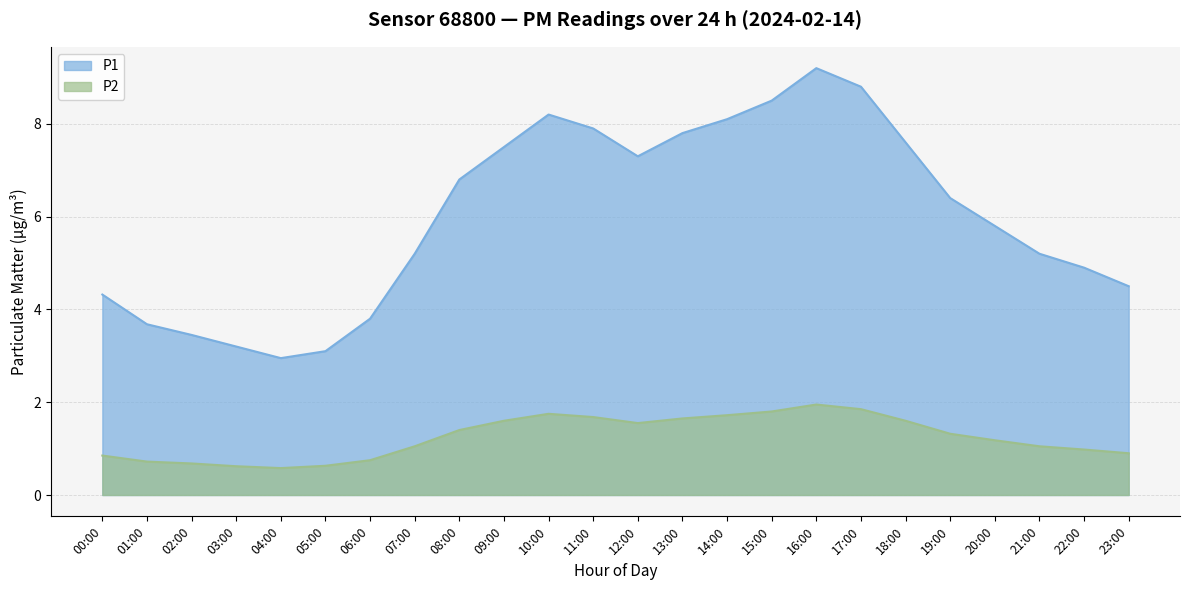

At which category does P1 reach its first local valley?

04:00